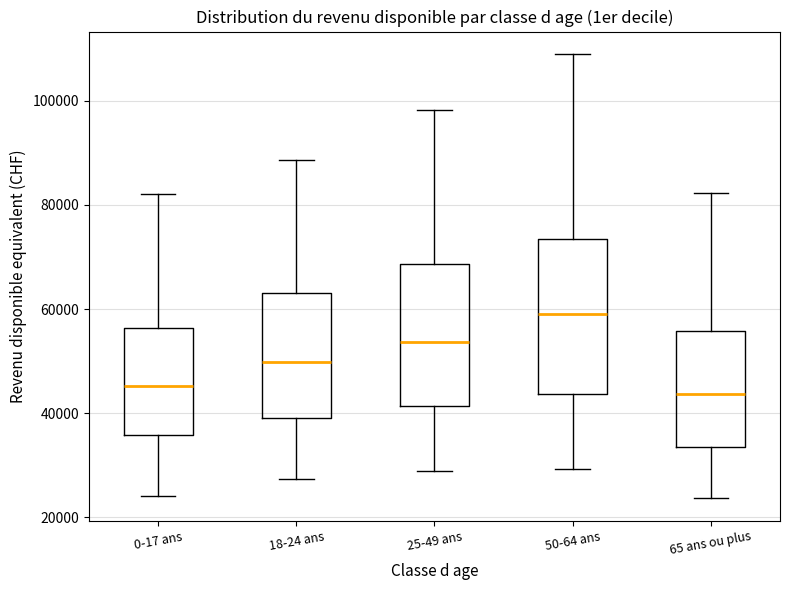

Reading left to right, read every box against the y-axis: the position of its median line, the range the box covers, and the ends of its whiskers. The values are not printed on the chart, so give them approximately, as read against the axis.

0-17 ans: median 46000, box 36000 to 56000, whiskers 24000 to 82000
18-24 ans: median 50000, box 40000 to 64000, whiskers 28000 to 88000
25-49 ans: median 54000, box 42000 to 68000, whiskers 28000 to 98000
50-64 ans: median 60000, box 44000 to 74000, whiskers 30000 to 108000
65 ans ou plus: median 44000, box 34000 to 56000, whiskers 24000 to 82000